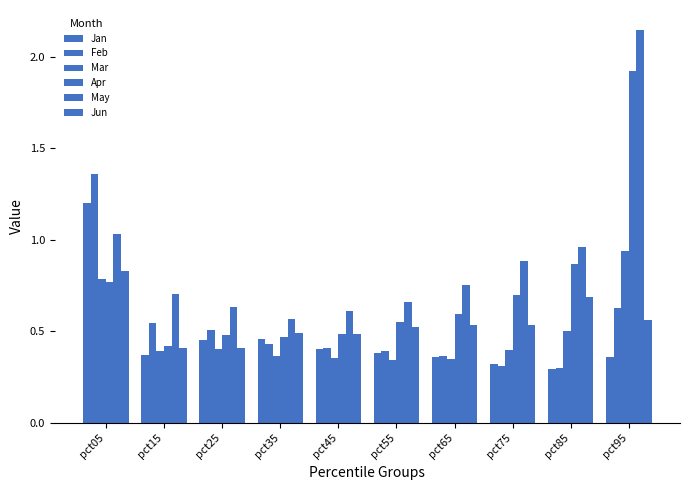

How many series are shown in this chart?

6